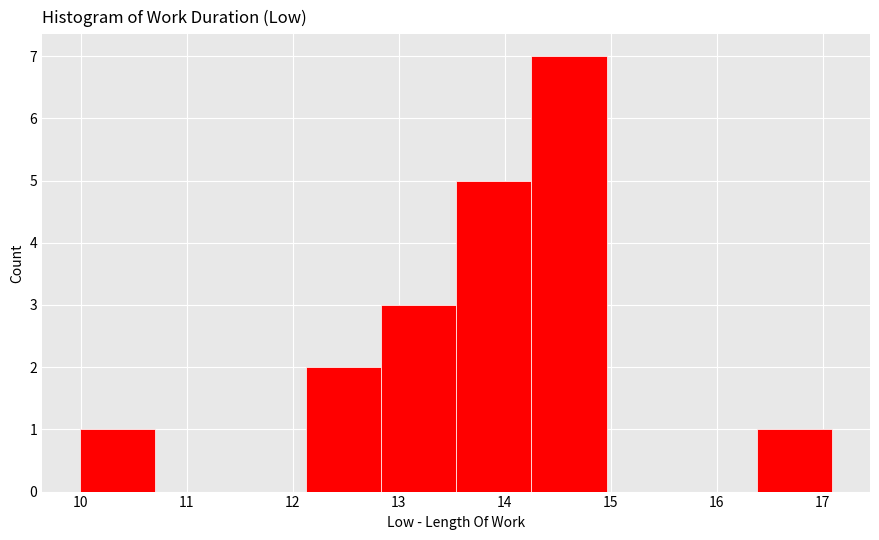

What is the height of the bar covering 12.83 to 13.54 on the x-axis? Neither the bar edges nor the heights are printed on the chart, so give them approximately, as read against the axes.

3